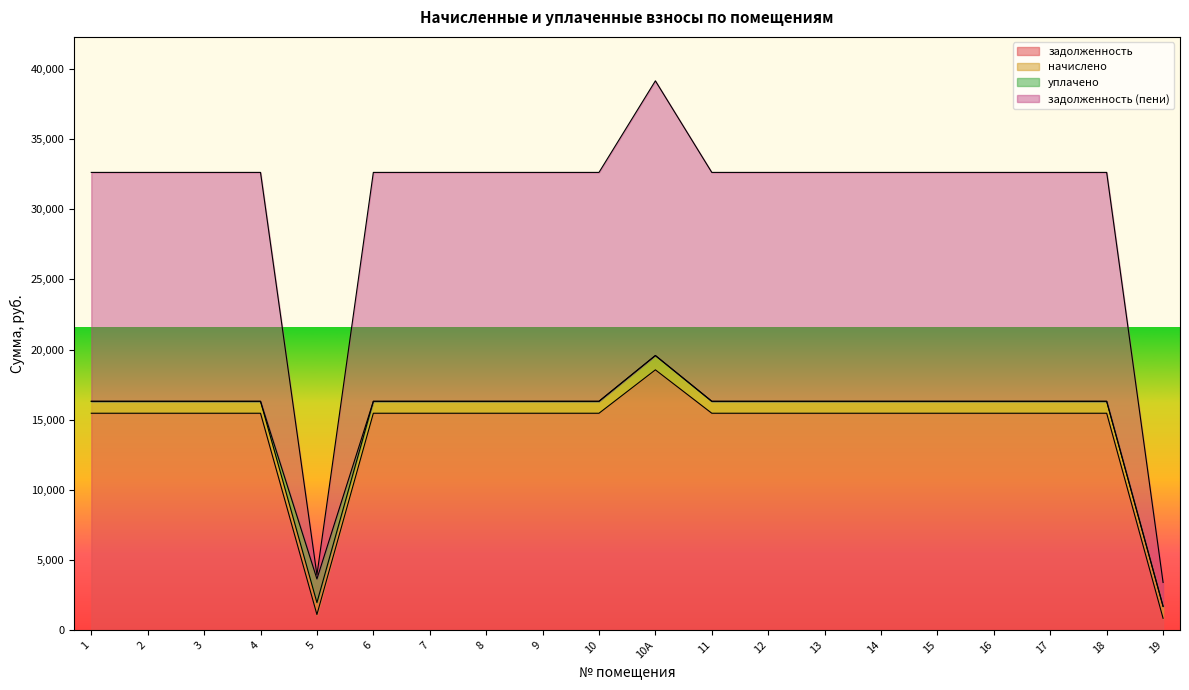

Which label corresponds to the smallest value in the chart?

19